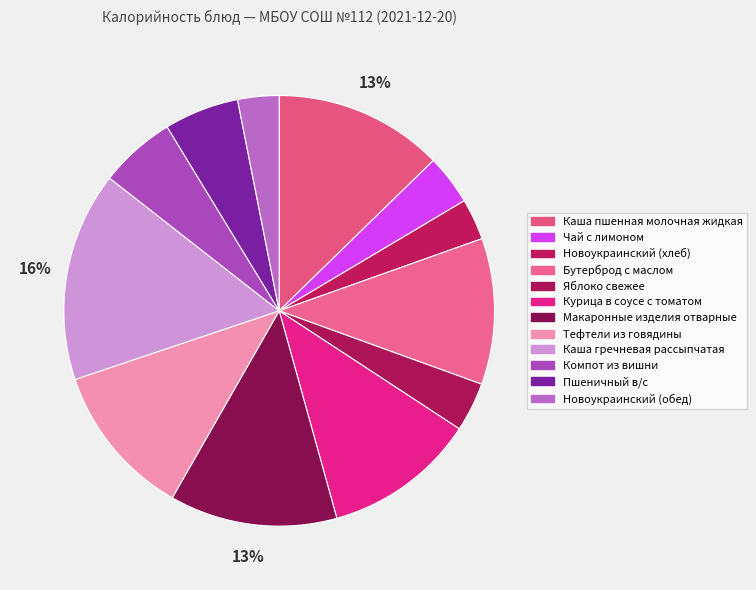

How many segments does this pie chart have?

12